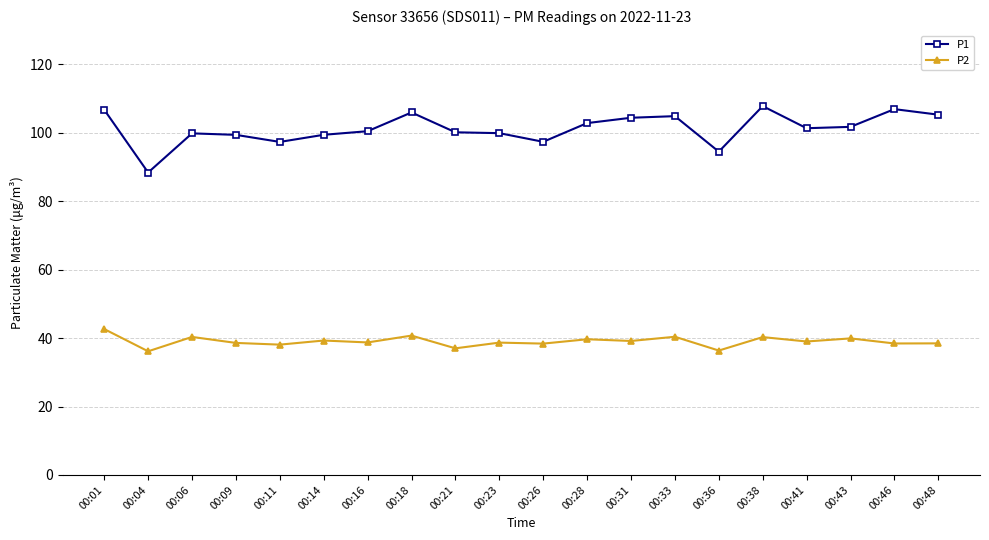

How many series are shown in this chart?

2